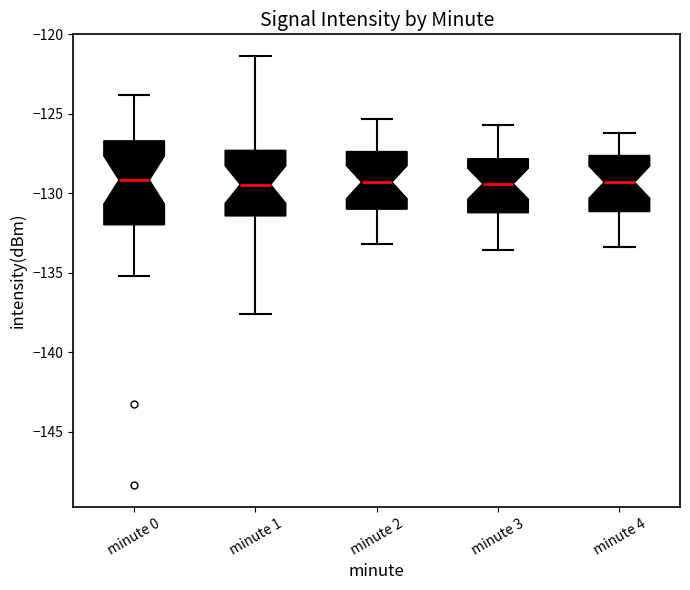

Reading left to right, transcribe this box plot: for each box, give where its median line is, the range the box spans, and where its two whiskers end, as read against the y-axis. The values are not printed on the chart, so give them approximately, as read against the axis.

minute 0: median -129.0, box -132.0 to -126.5, whiskers -135.0 to -124.0
minute 1: median -129.5, box -131.5 to -127.5, whiskers -137.5 to -121.5
minute 2: median -129.5, box -131.0 to -127.5, whiskers -133.0 to -125.5
minute 3: median -129.5, box -131.0 to -128.0, whiskers -133.5 to -125.5
minute 4: median -129.5, box -131.0 to -127.5, whiskers -133.5 to -126.0